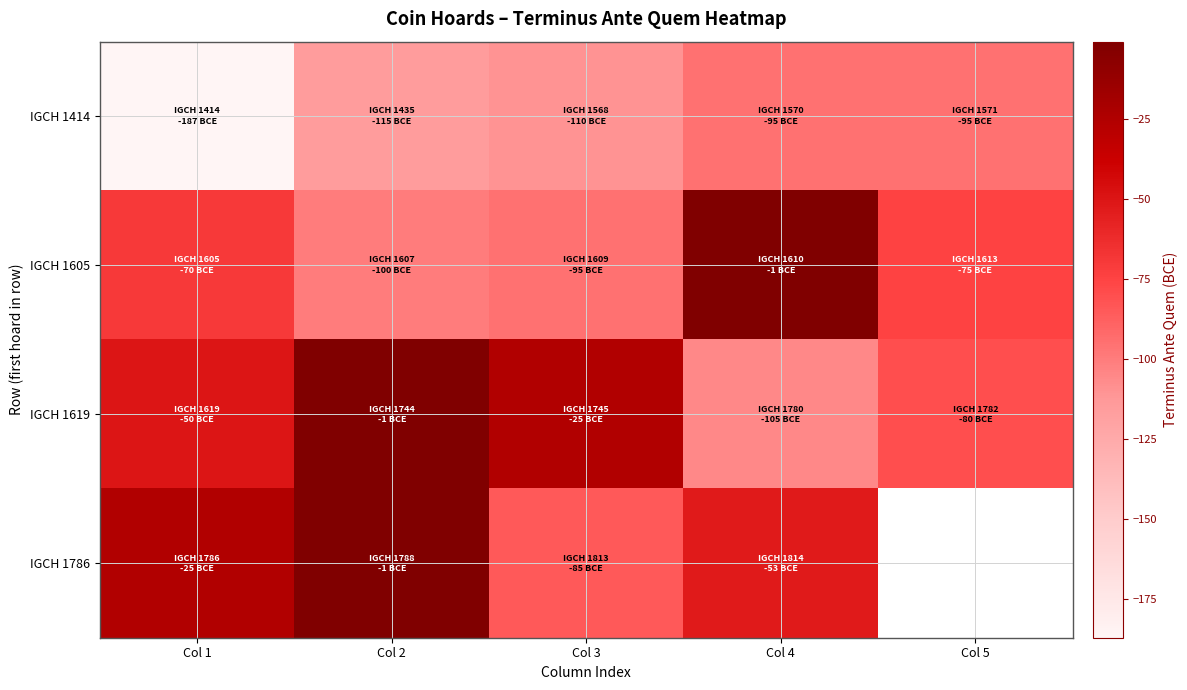

Count the IGCH 1619 values in the range -80 to -25.

3